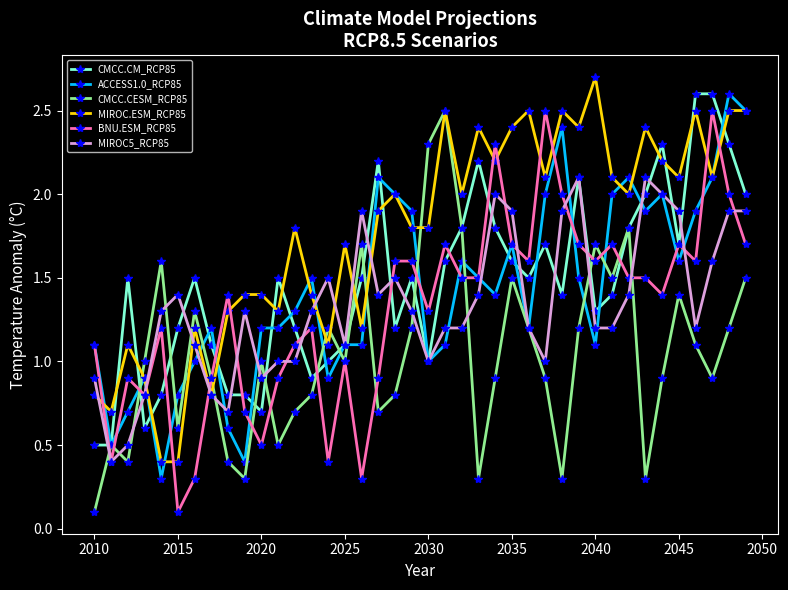

What is the minimum value for ACCESS1.0_RCP85?

0.3